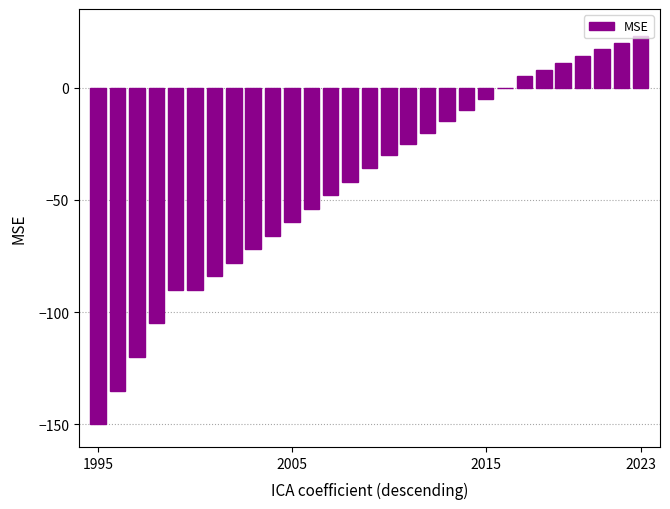

What is the maximum value shown in the chart?

23